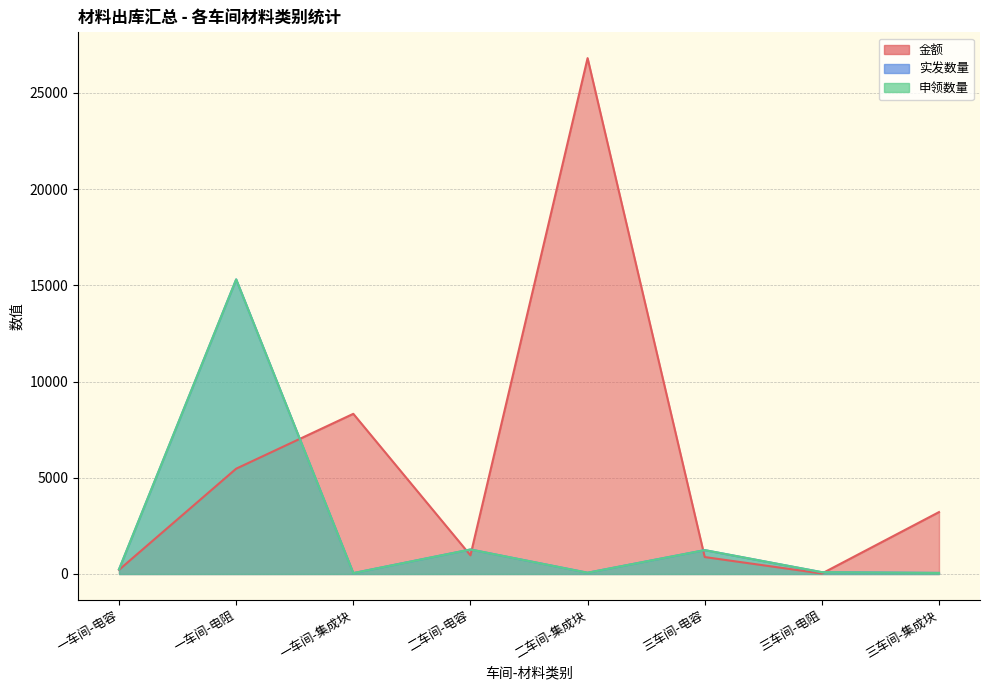

At which label is 实发数量 closest to 7677?

二车间-电容